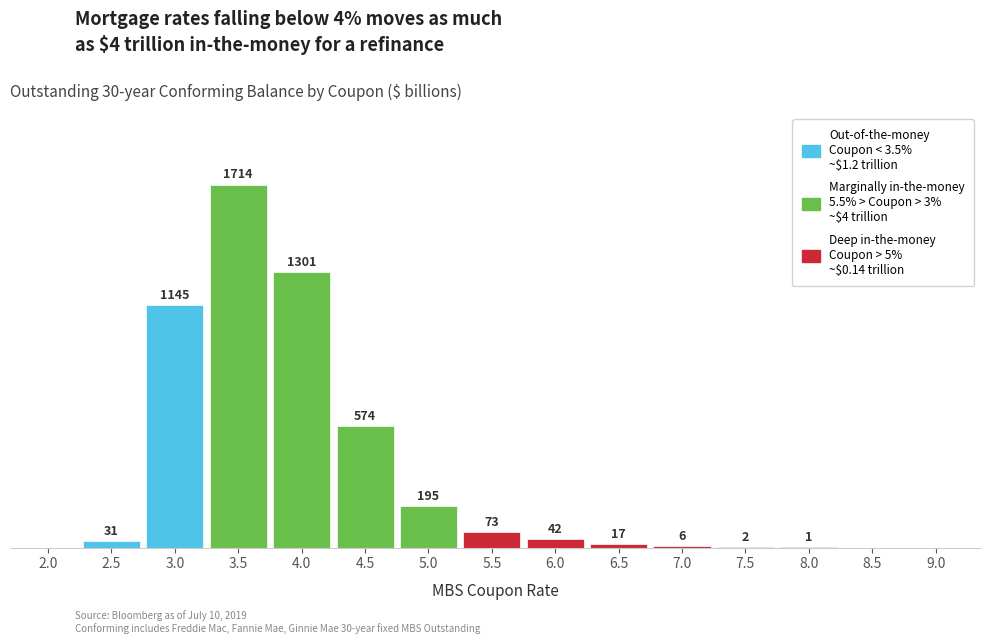

Are the bars horizontal?

No